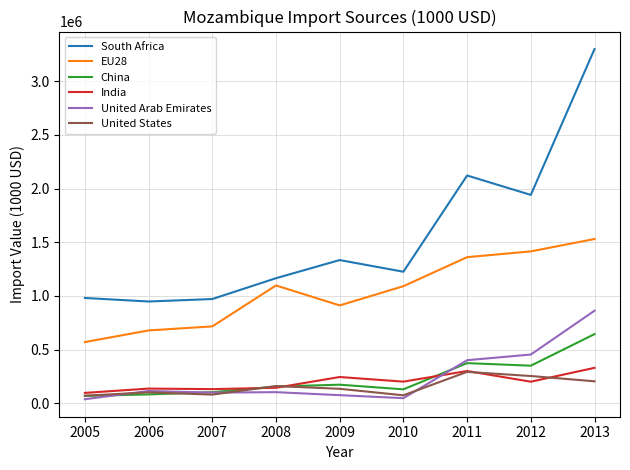

What is the sum of all United States values?

1373889.3